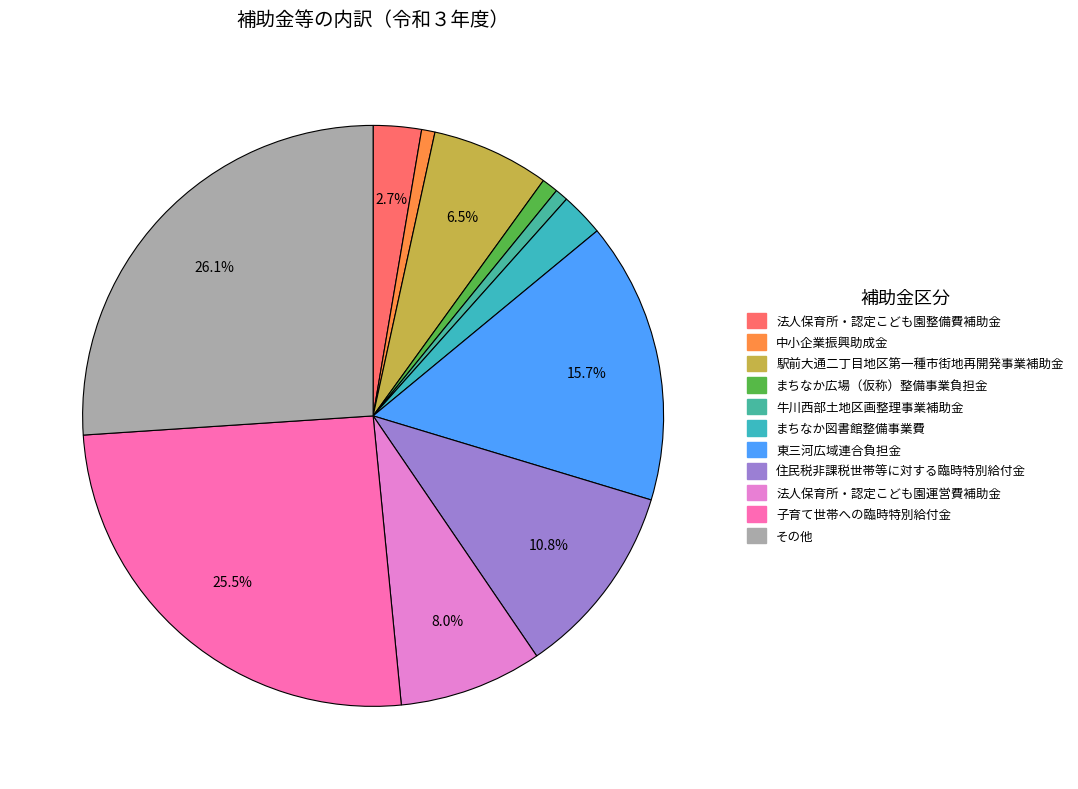

How many slices are in this pie chart?

11